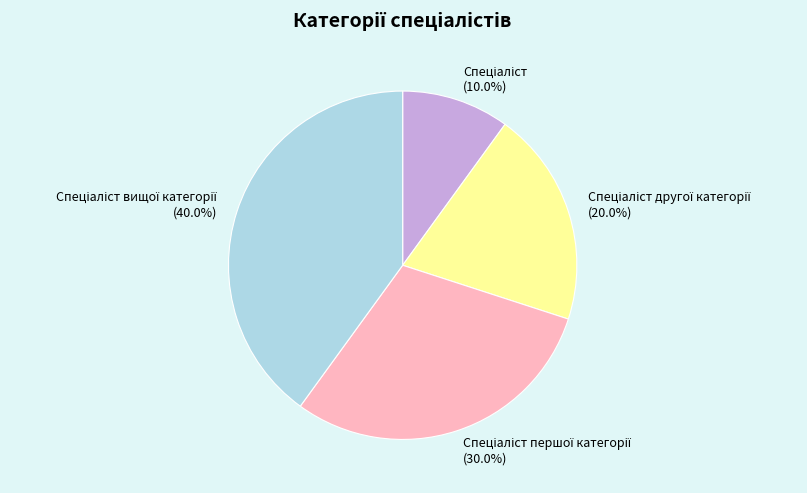

Is there a majority slice in this chart?

No